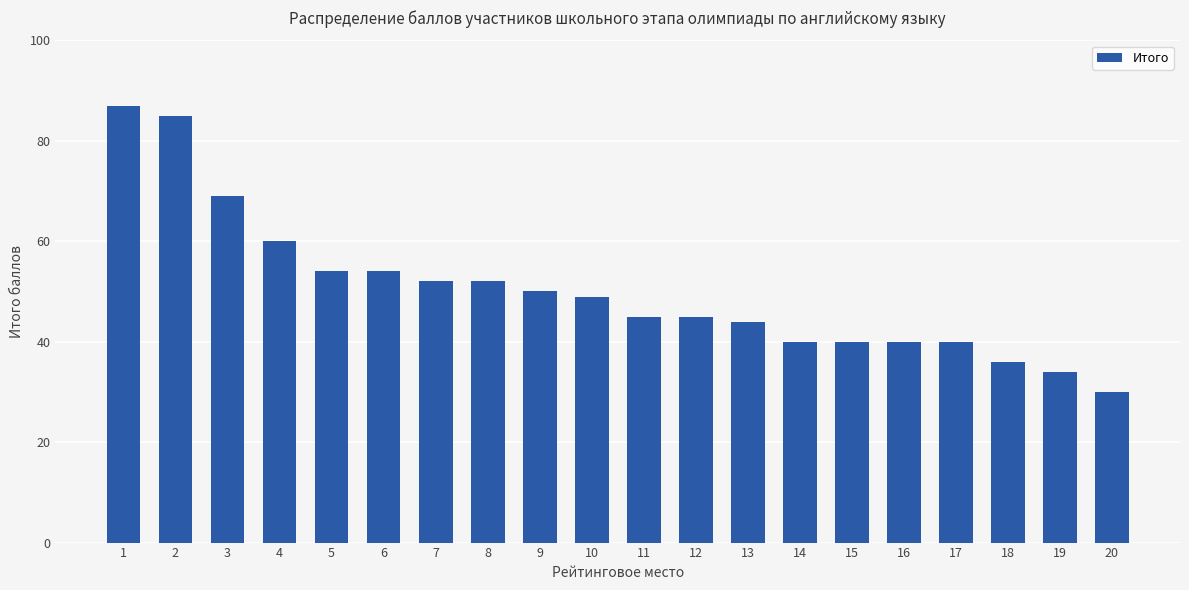

Between 20 and 10, which is larger?

10